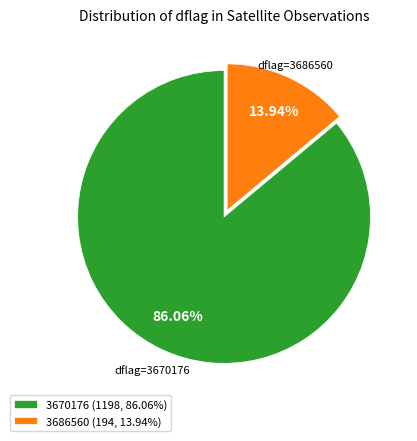

Is there any slice that represents more than half of the pie?

Yes